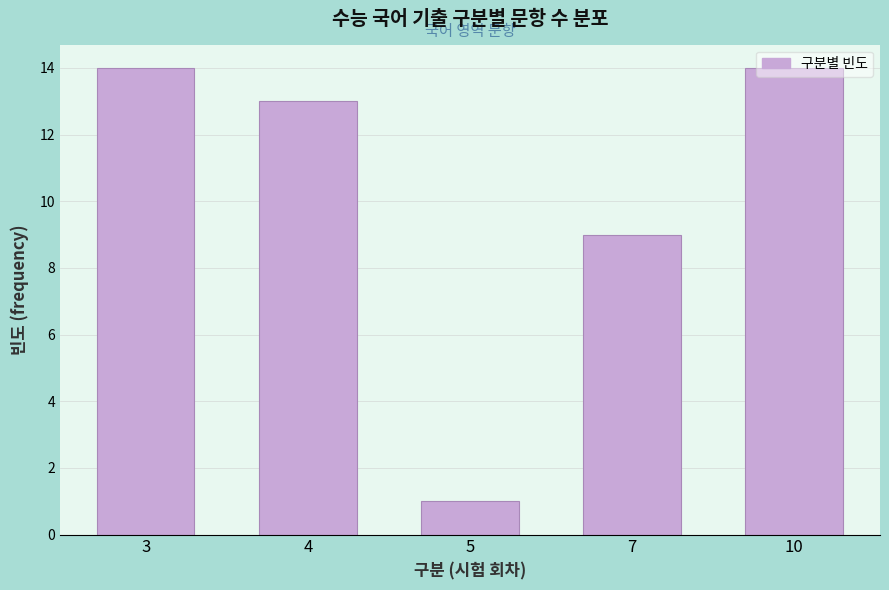

Is it true that the value at 3 is 20?

False